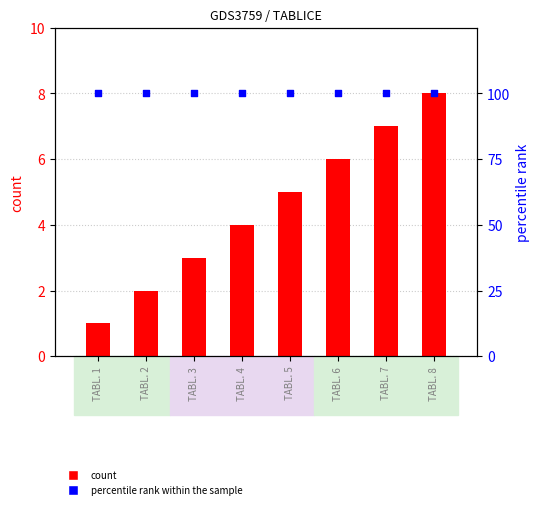

At which category is the sum across all series the highest?

TABL. 8